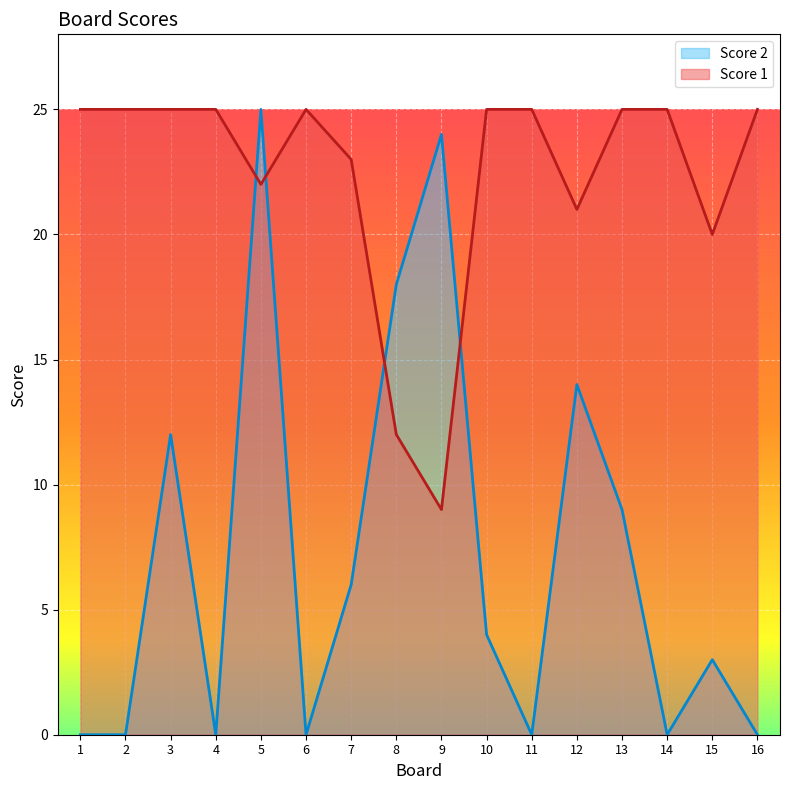

True or false: Score 1 has a value of 45 at 1.

False